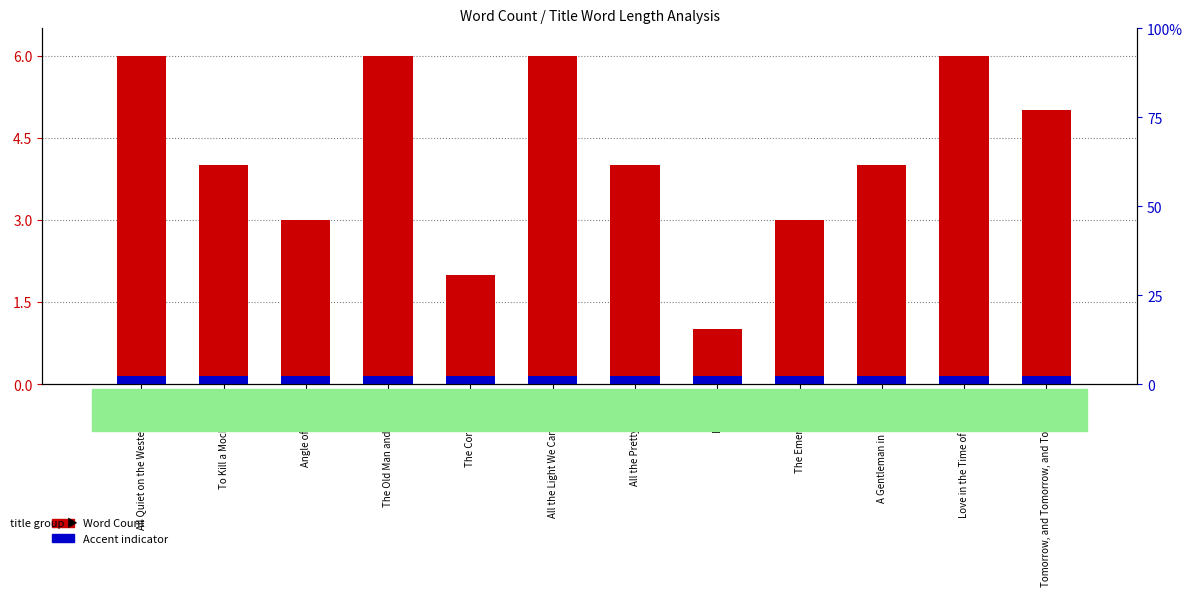

Where is Word Count nearest to the value 3?

Angle of Repose